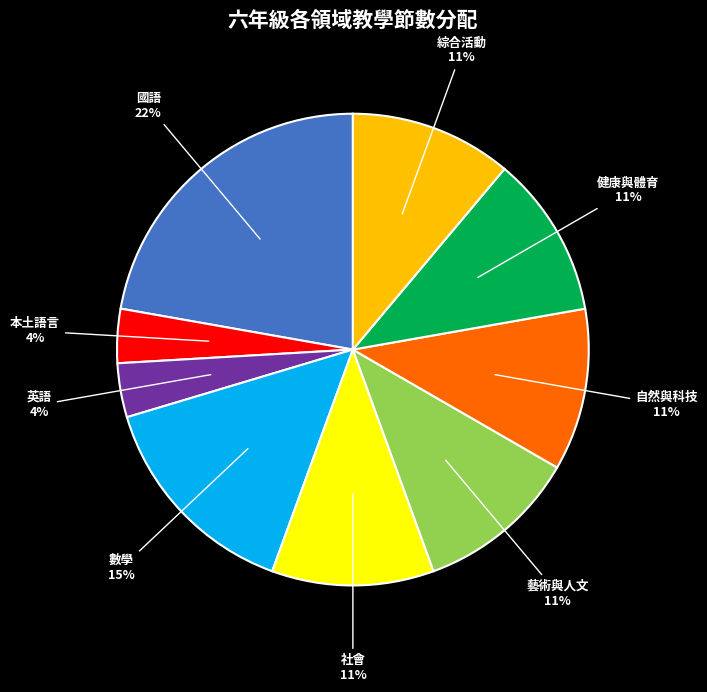

Which slice is the largest?

國語